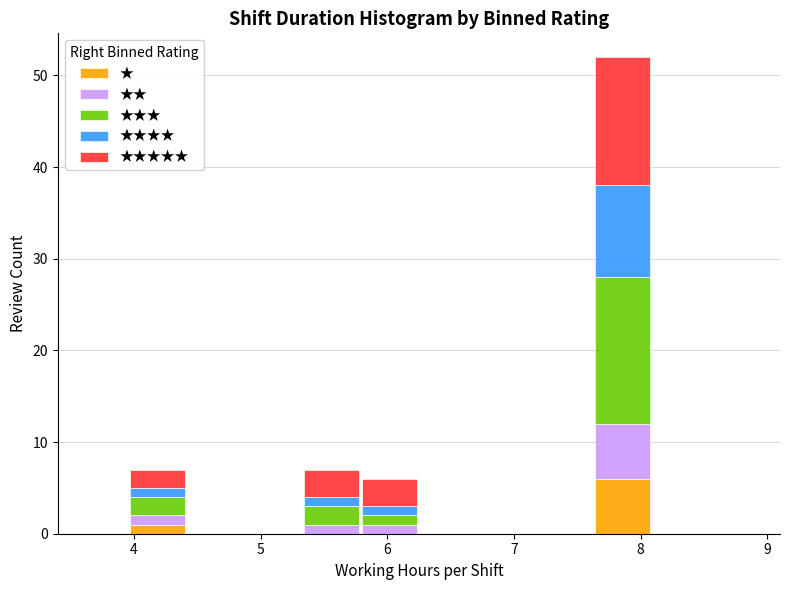

Reading left to right, transcribe this chart: for each stacked bar, give the range it covers on the x-axis and its total height. Neither the bar edges nor the heights are printed on the chart, so give them approximately, as read against the axes.

3.5 to 4.0: 0
4.0 to 4.4: 7
4.4 to 4.9: 0
4.9 to 5.3: 0
5.3 to 5.8: 7
5.8 to 6.3: 6
6.3 to 6.7: 0
6.7 to 7.2: 0
7.2 to 7.6: 0
7.6 to 8.1: 52
8.1 to 8.5: 0
8.5 to 9.0: 0